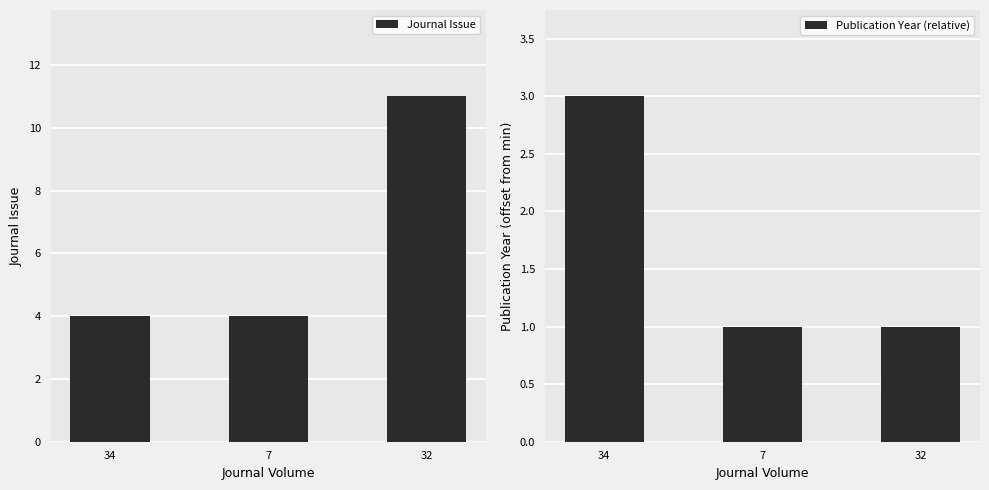

Rank the series by their maximum value, from highest to lowest.

Journal Issue, Publication Year (relative)